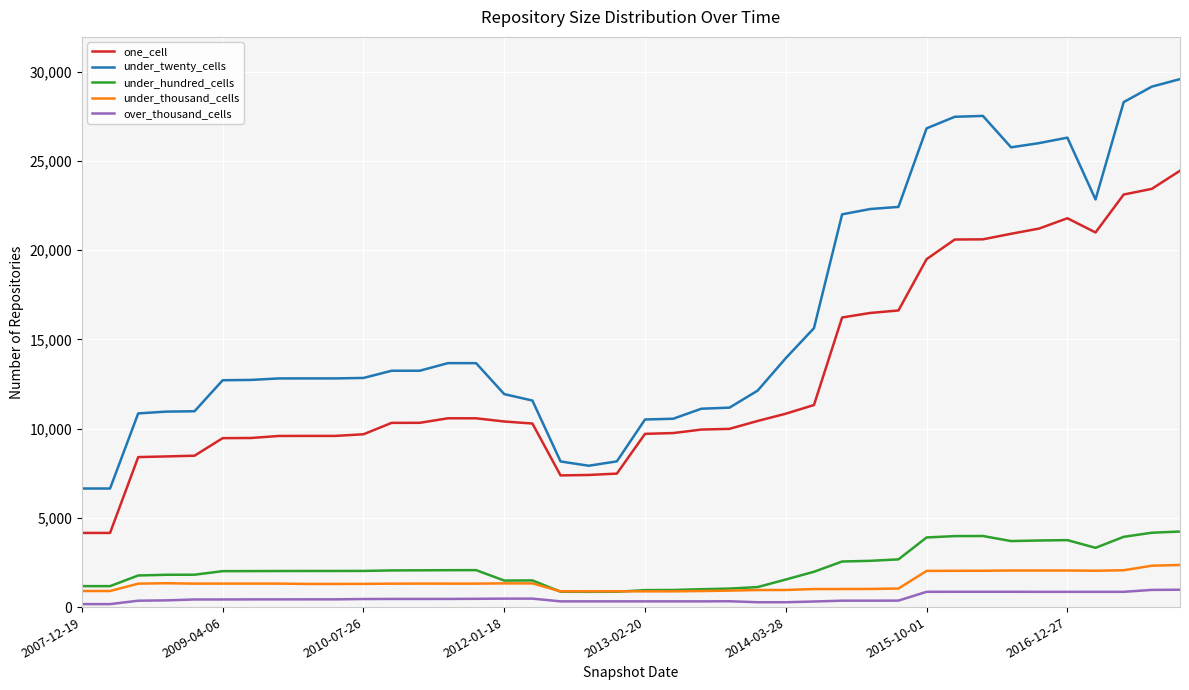

List the series in order of their peak value, highest first.

under_twenty_cells, one_cell, under_hundred_cells, under_thousand_cells, over_thousand_cells